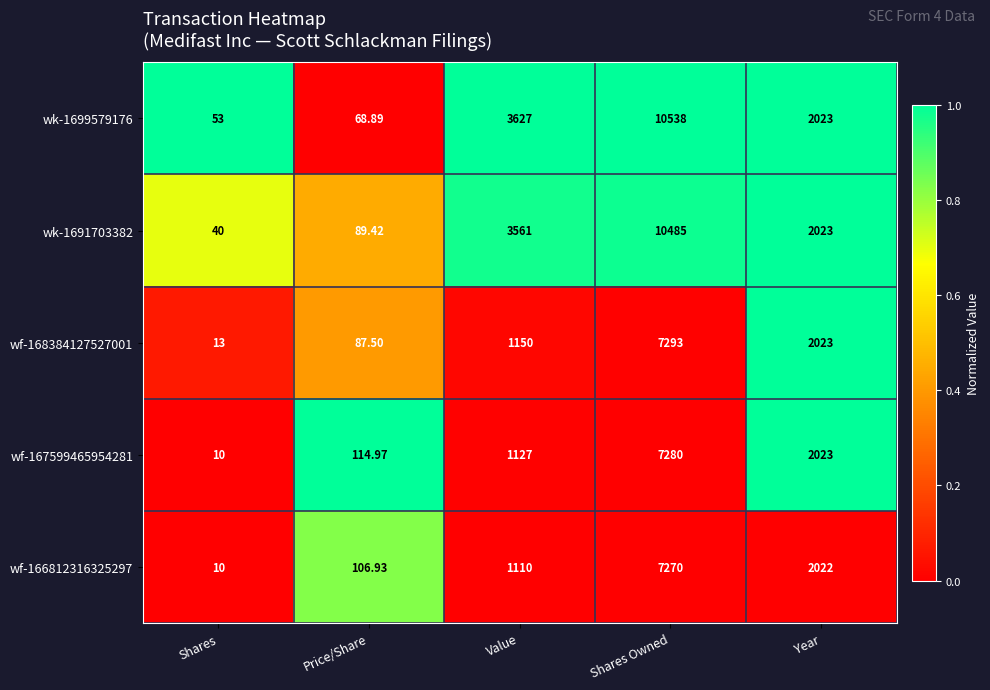

List the labels in order of wk-1691703382 value, smallest first.

Shares, Price/Share, Year, Value, Shares Owned